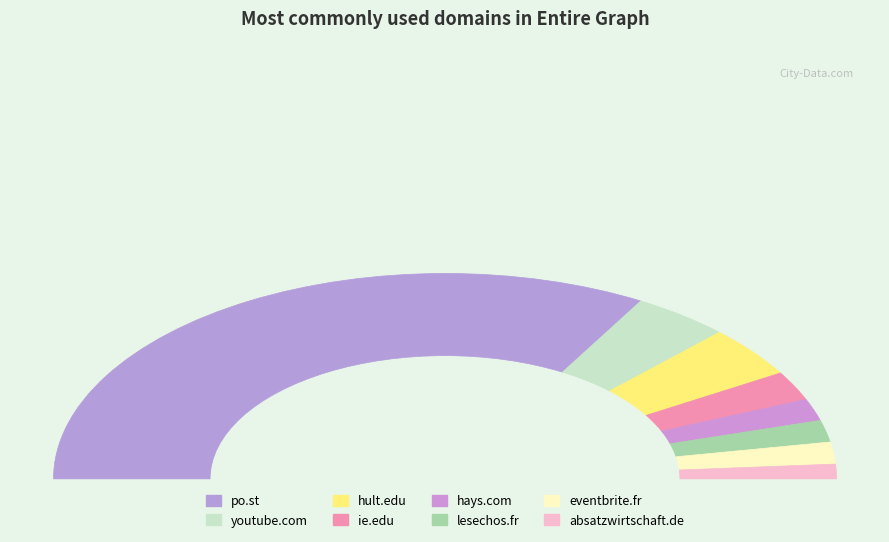

Approximately how many times larger is the value at hult.edu compared to hays.com?

2.3